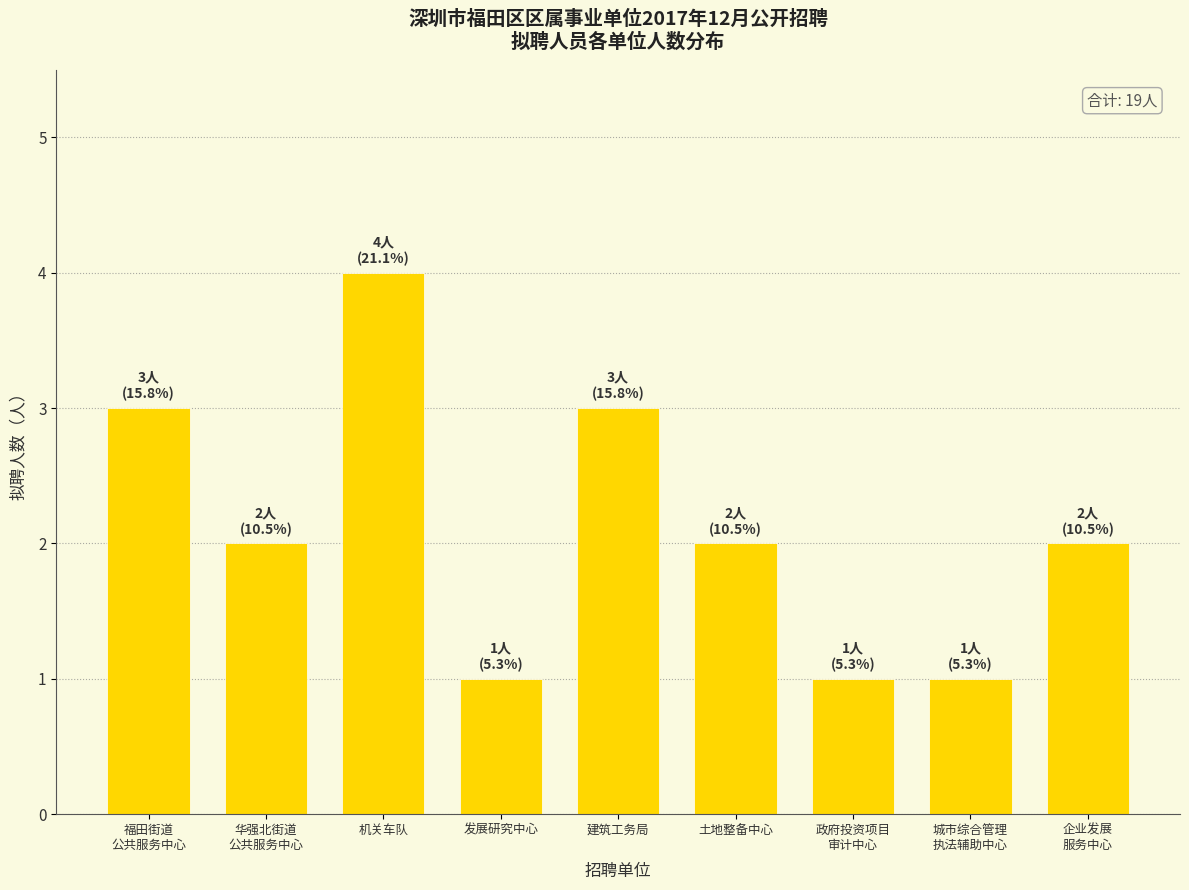

What position from the right is 土地整备中心?

4